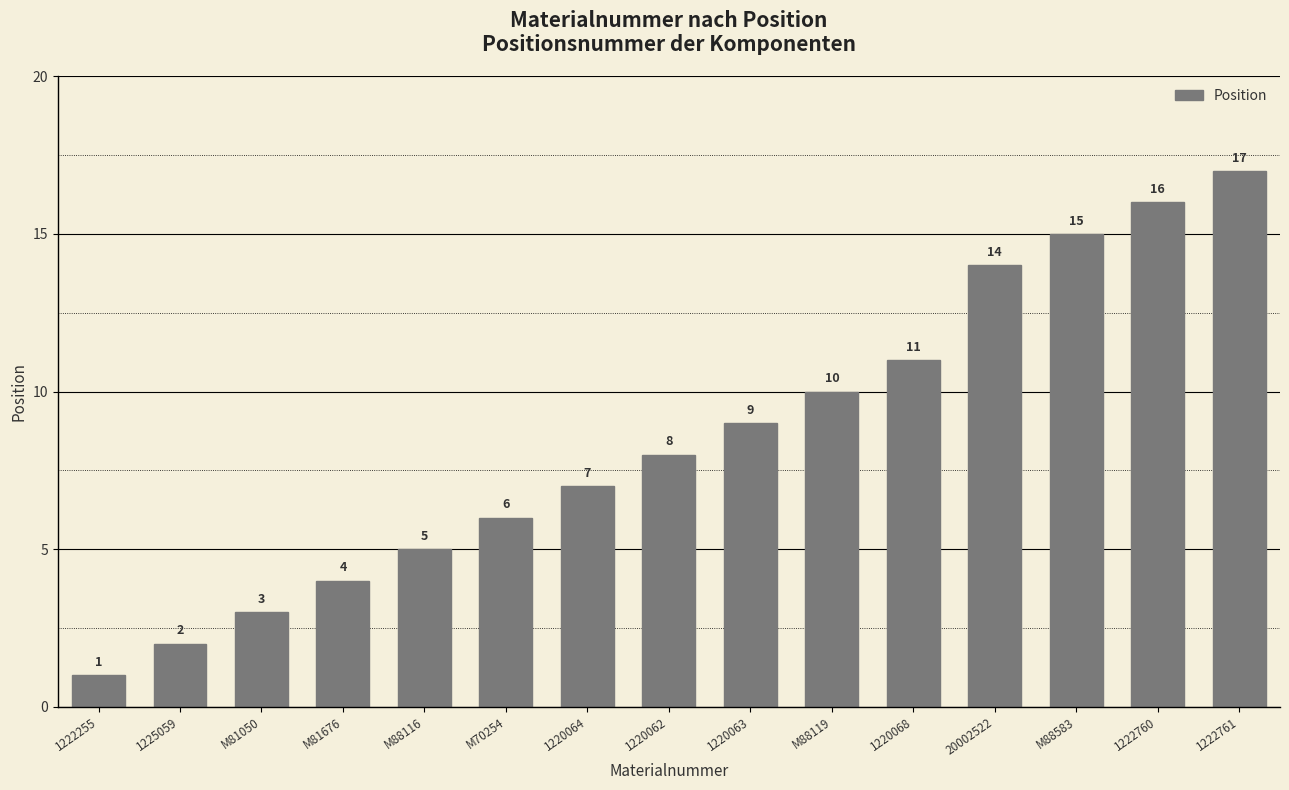

What position from the right is M88583?

3